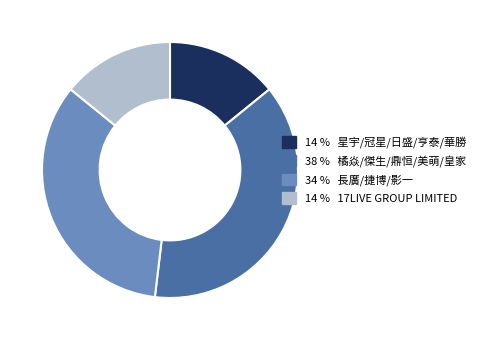

Does any single category account for the majority?

No